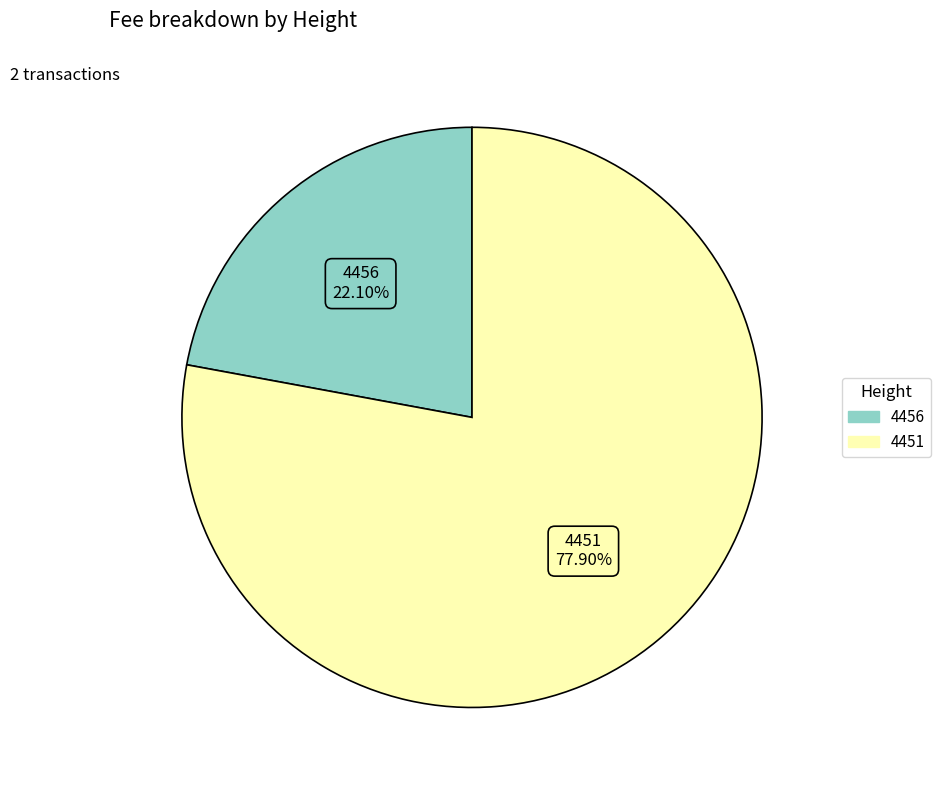

To the nearest percent, what is the difference between the largest and smallest slice percentages?

56%